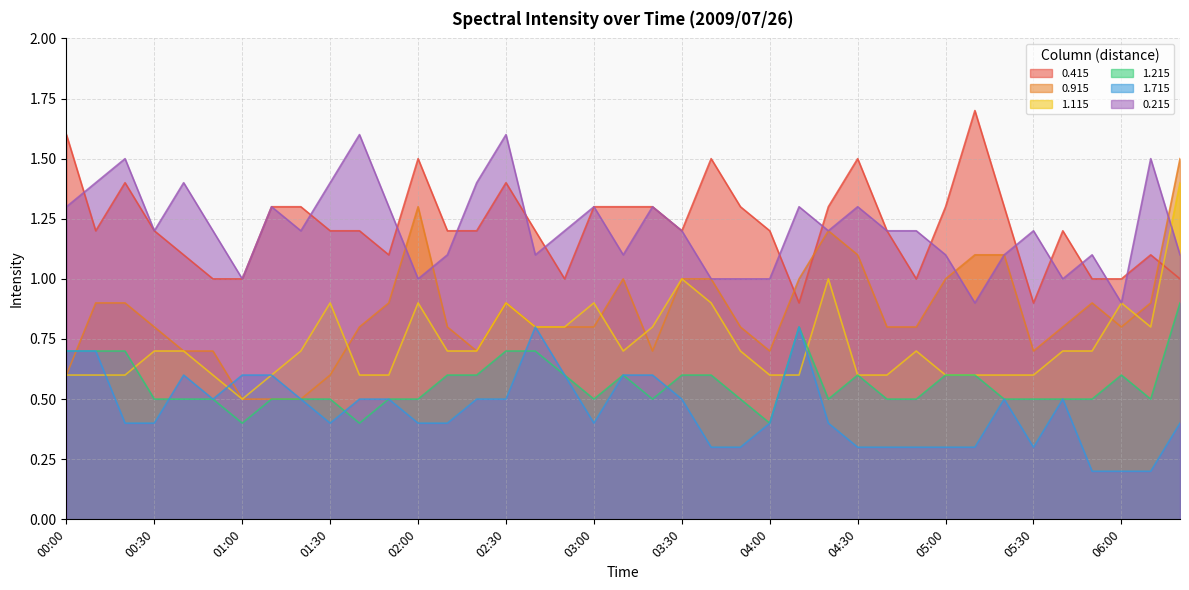

What is the label of the 17th point from the left?

02:40